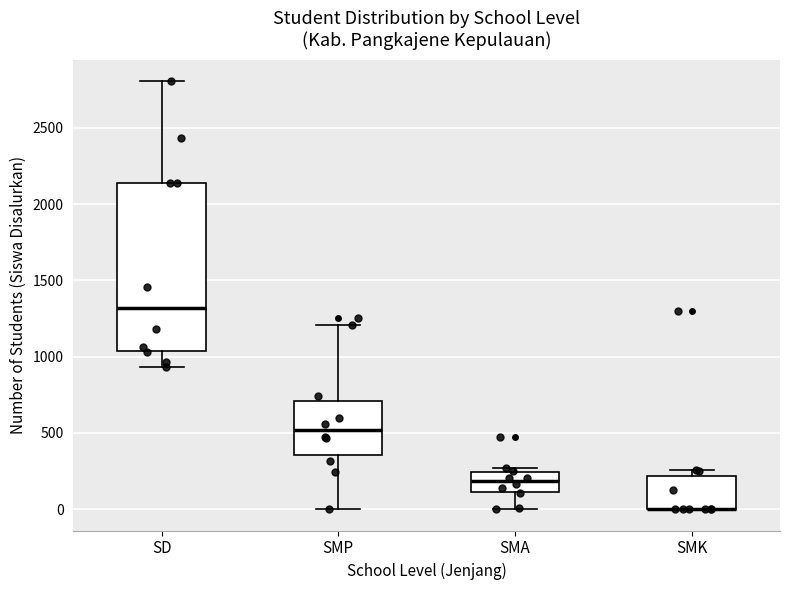

Reading left to right, read every box against the y-axis: the position of its median line, the range the box covers, and the ends of its whiskers. The values are not printed on the chart, so give them approximately, as read against the axis.

SD: median 1300, box 1050 to 2150, whiskers 950 to 2800
SMP: median 500, box 350 to 700, whiskers 0 to 1200
SMA: median 200, box 100 to 250, whiskers 0 to 250 (just above the box's upper edge)
SMK: median 0 (drawn on the box's lower edge), box 0 to 200, whiskers 0 to 250